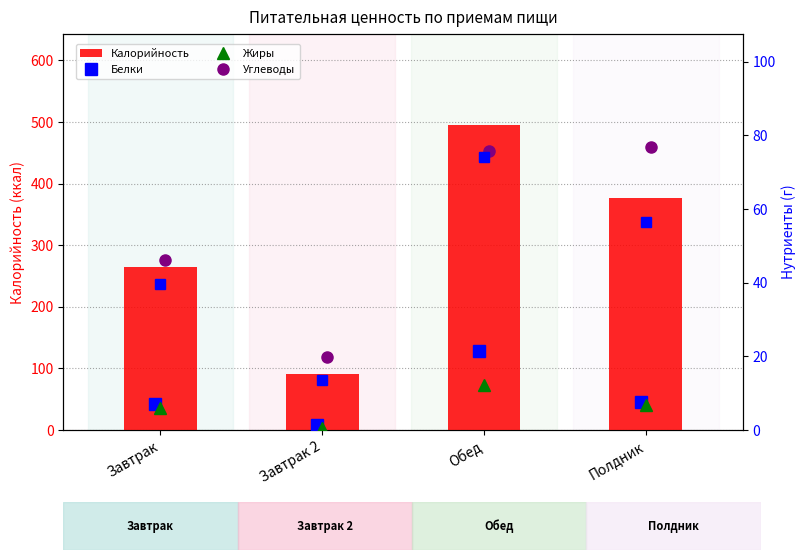

Are the bars grouped side by side (vs. stacked)?

Yes